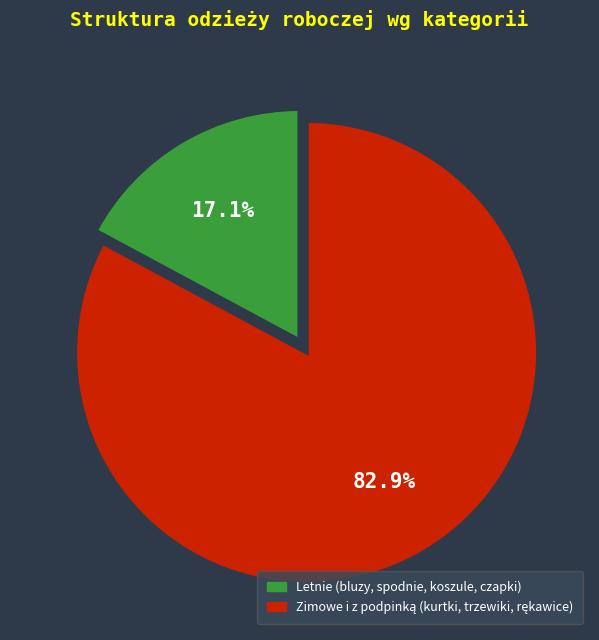

Is there any slice that represents more than half of the pie?

Yes